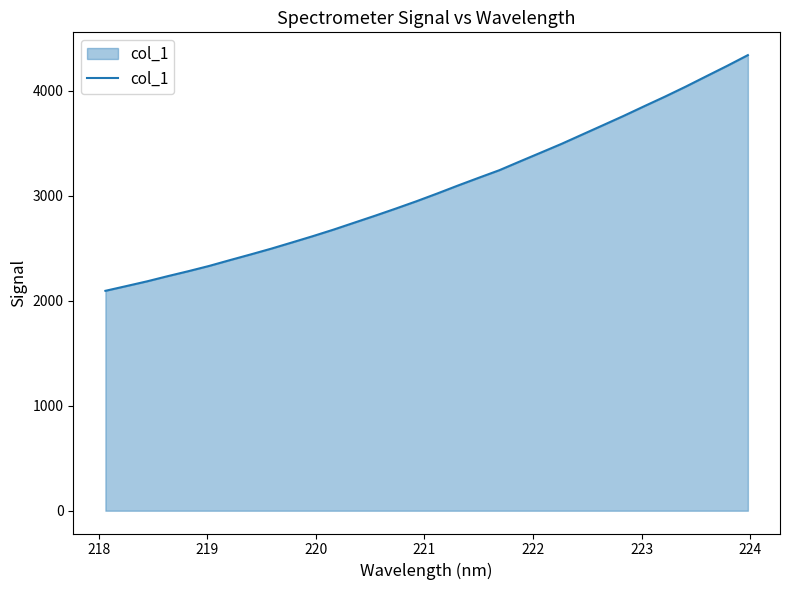

What is the minimum value shown in the chart?

2094.6